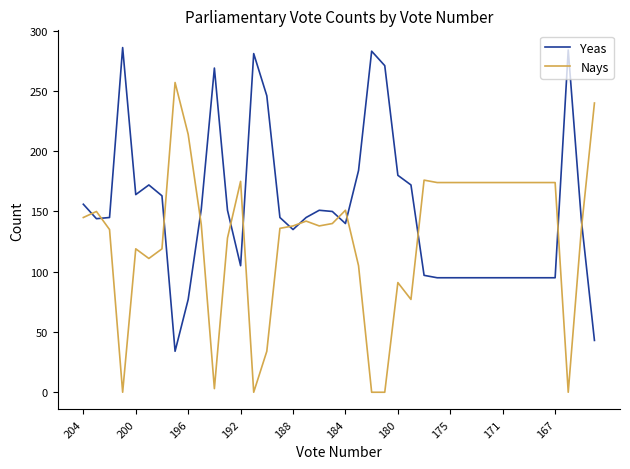

Which series has the largest total across all categories?

Yeas